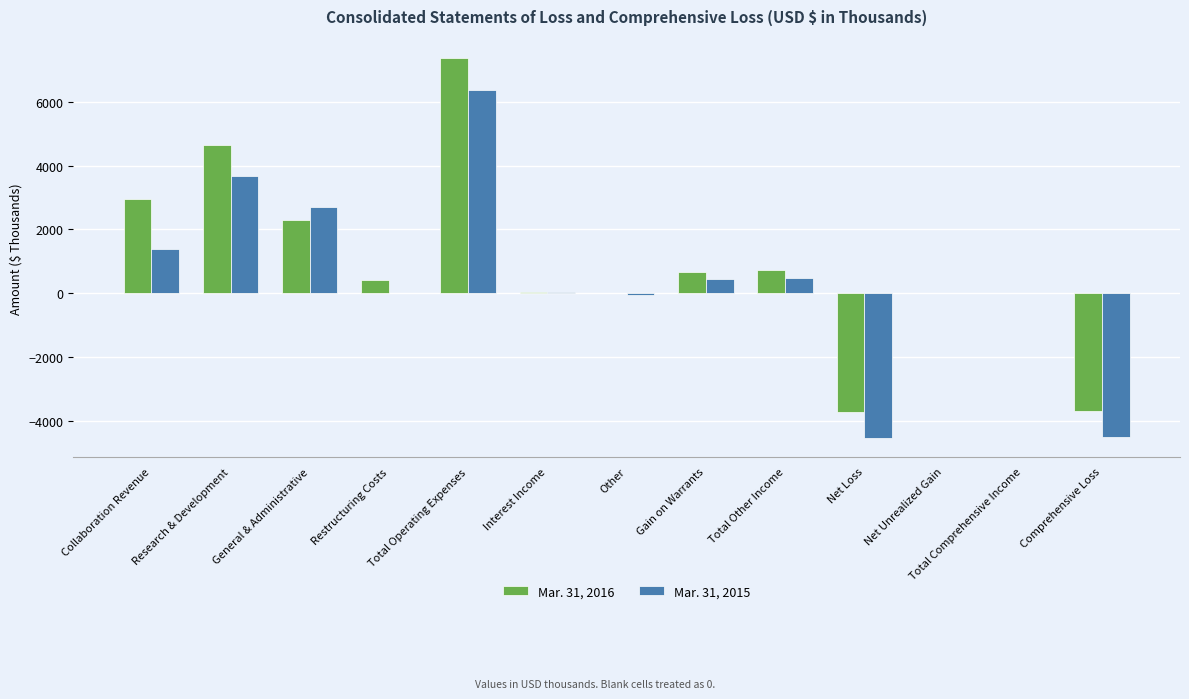

What are all the series names shown in the legend?

Mar. 31, 2016, Mar. 31, 2015